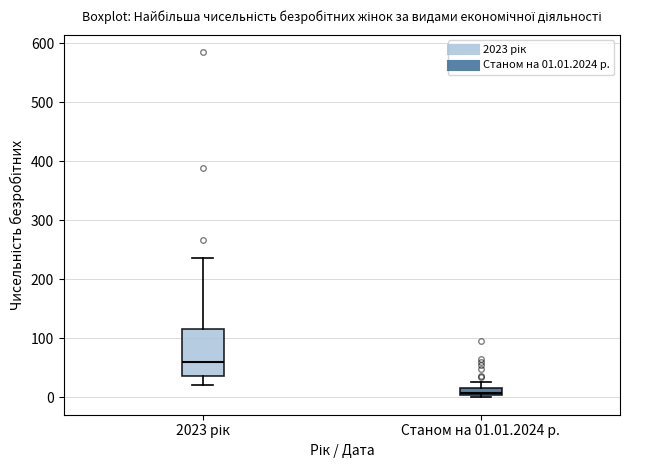

Which box's median line is the highest?

2023 рік